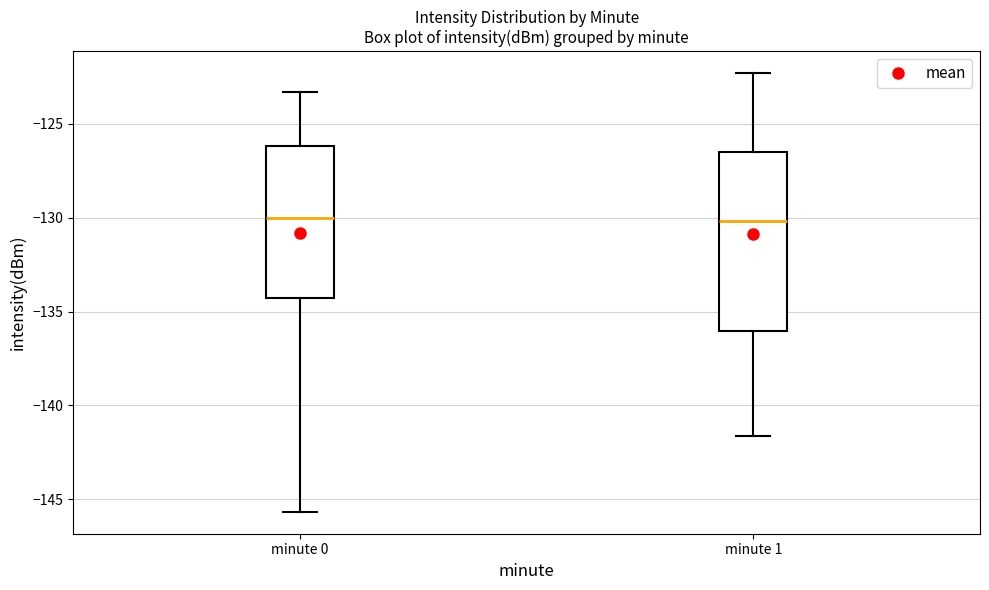

Comparing the boxes themselves (not the whiskers), which one is the tallest?

minute 1